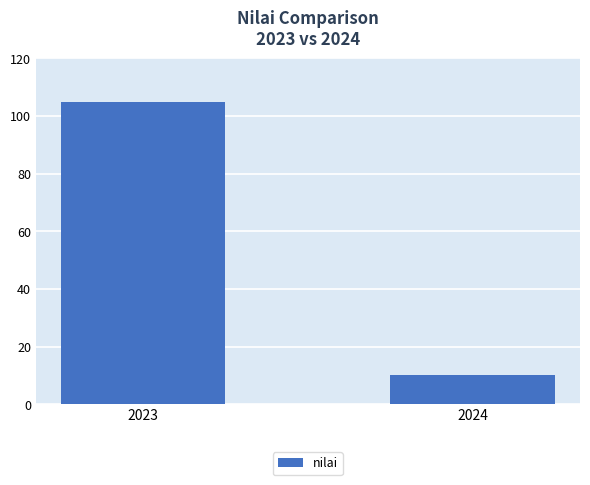

Reading right to left, extract all data points from this chart.

10.1	104.9